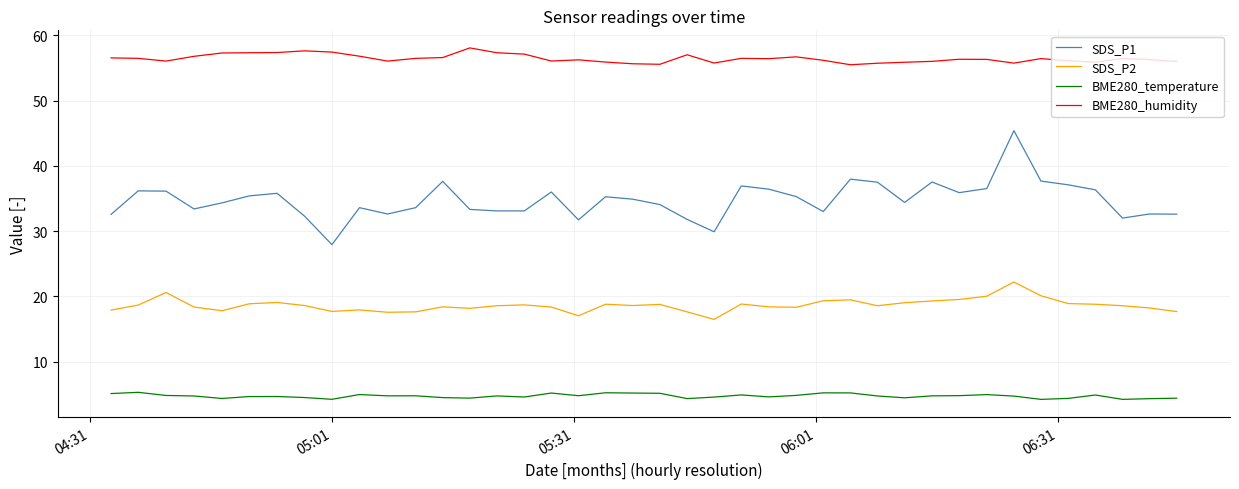

Rank the series by their average value, from highest to lowest.

BME280_humidity, SDS_P1, SDS_P2, BME280_temperature